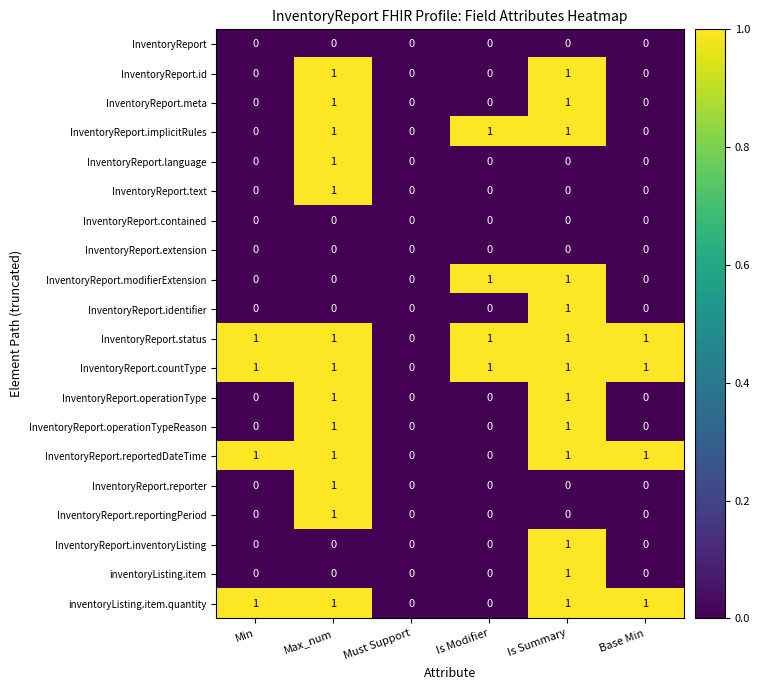

The InventoryReport.reporter series shows -1 at Base Min. True or false?

False